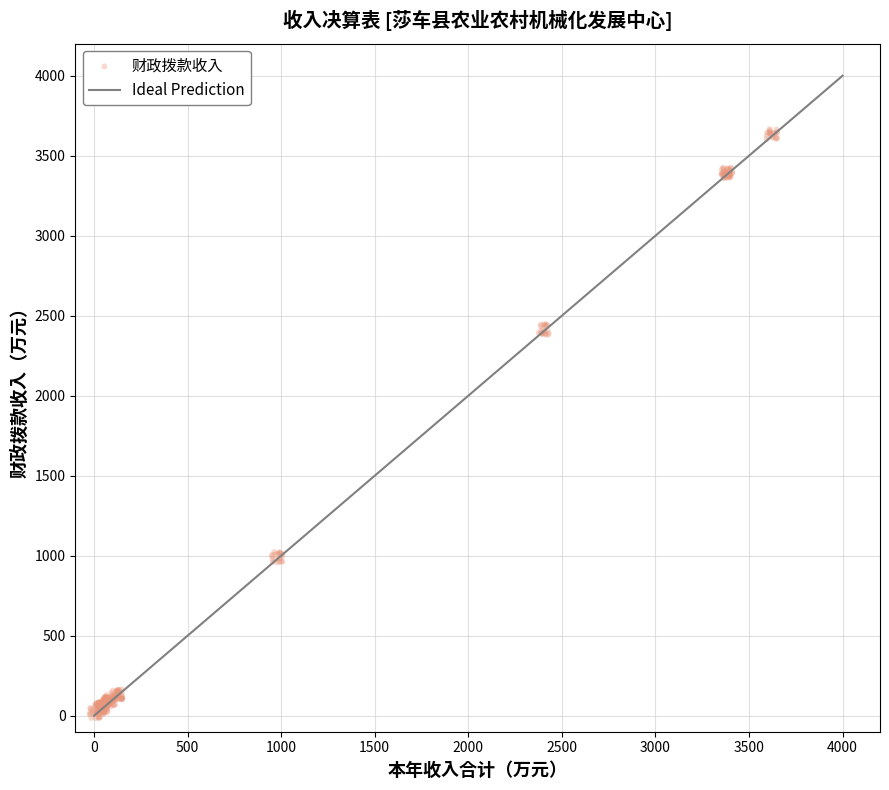

What is the range of X values (max minus min)?

3672.3